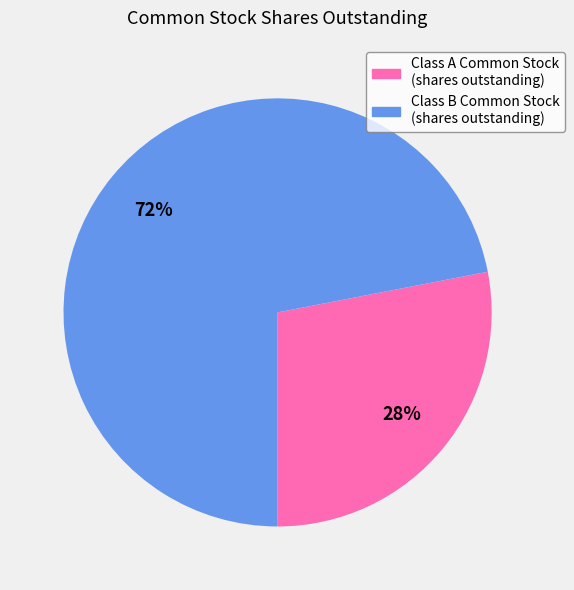

Approximately how many times larger is the value at Class A Common Stock (shares outstanding) compared to Class B Common Stock (shares outstanding)?

0.4